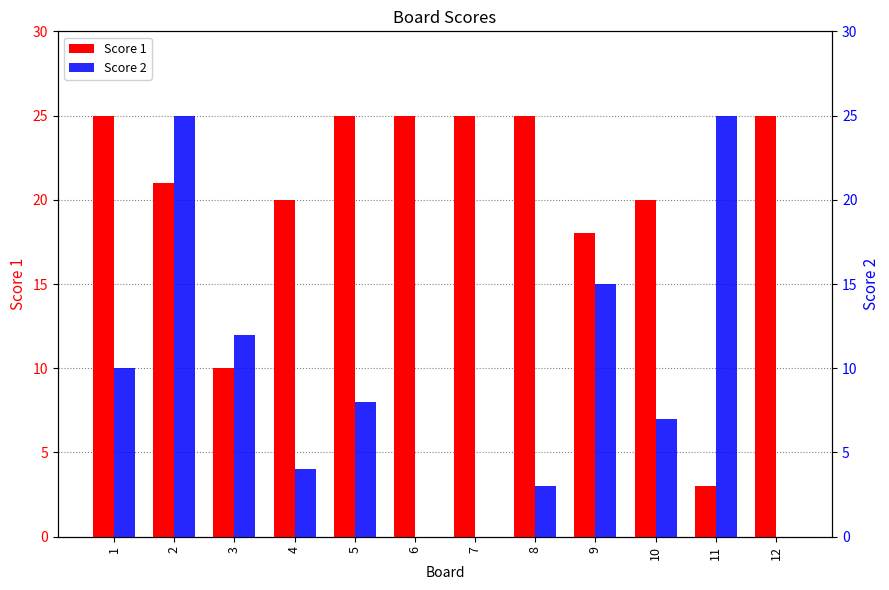

Are the bars horizontal?

No